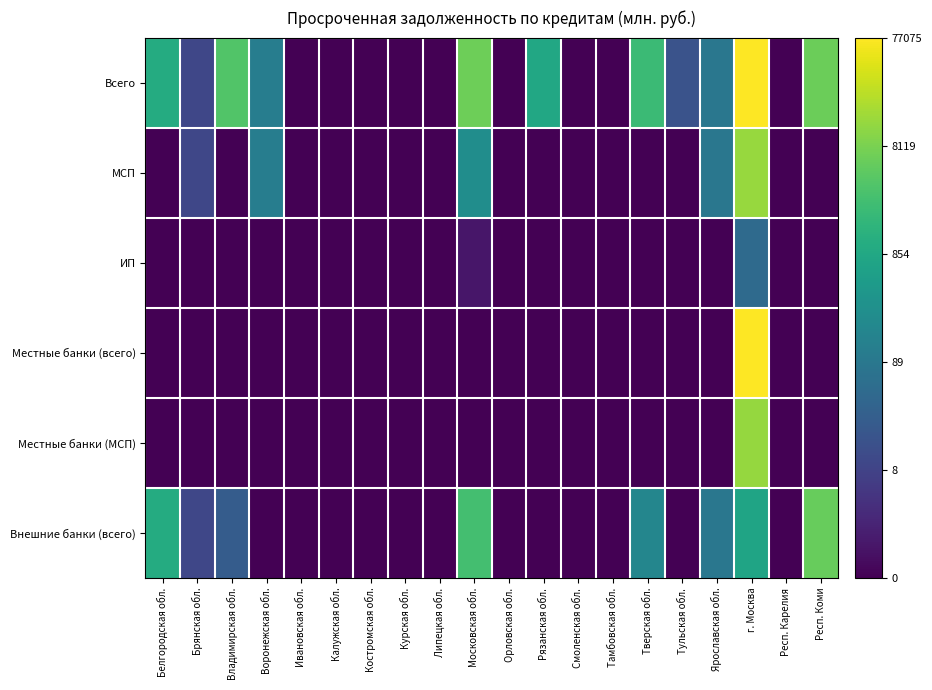

At how many categories does at least one series exceed 6?

7